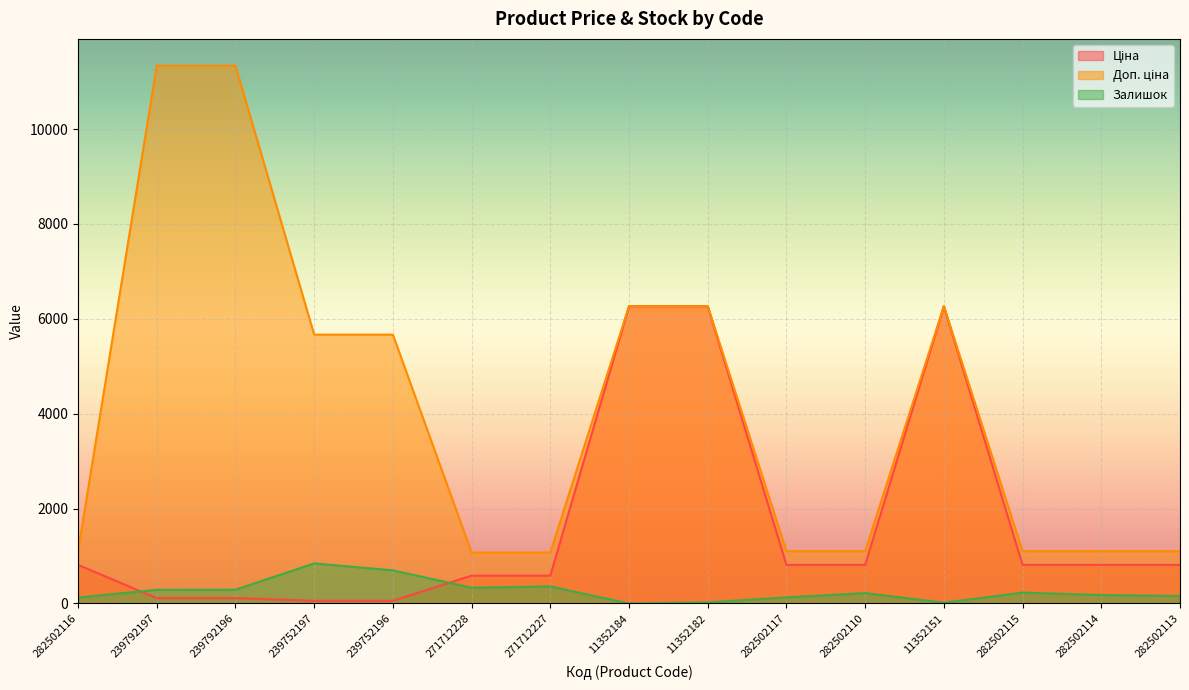

What is the label of the 4th point from the right?

11352151